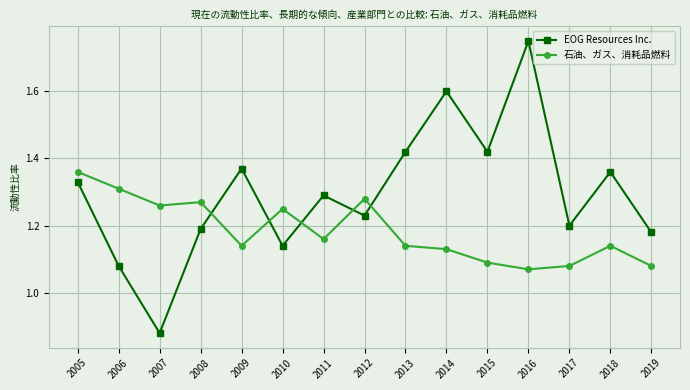

The value of 石油、ガス、消耗品燃料 at 2015 is 1.8. True or false?

False